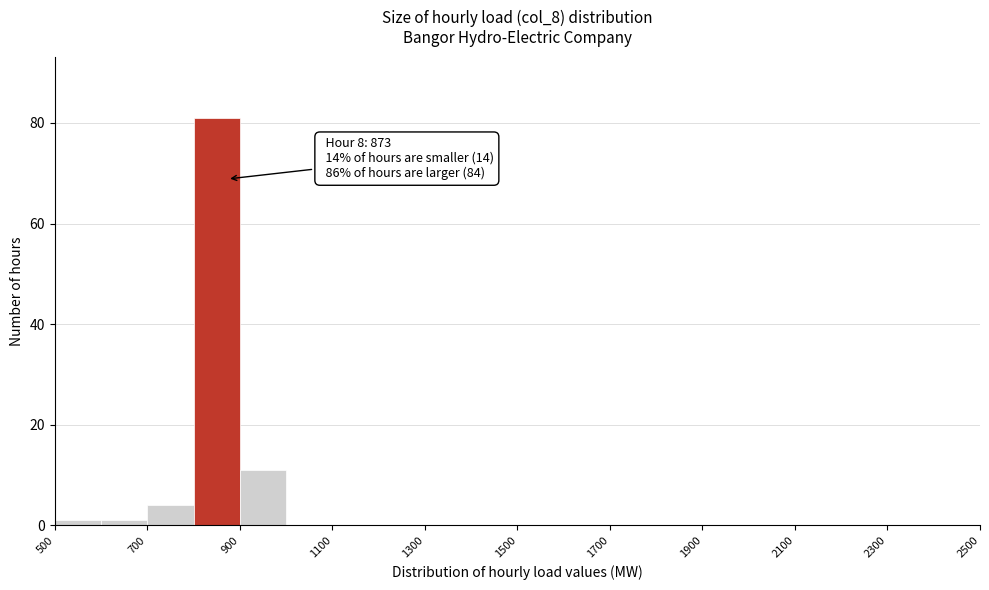

Over which range of the x-axis is the bar tallest?

800 to 900